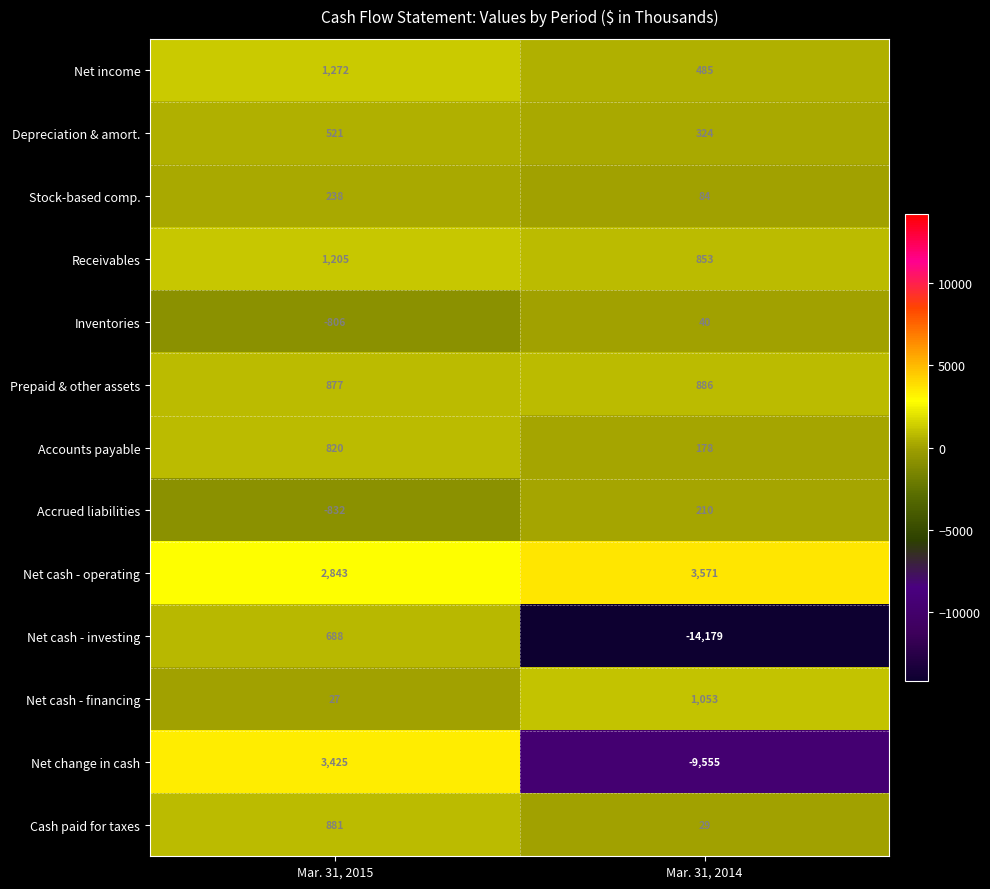

Which series has the largest range (max minus min)?

Net cash - investing